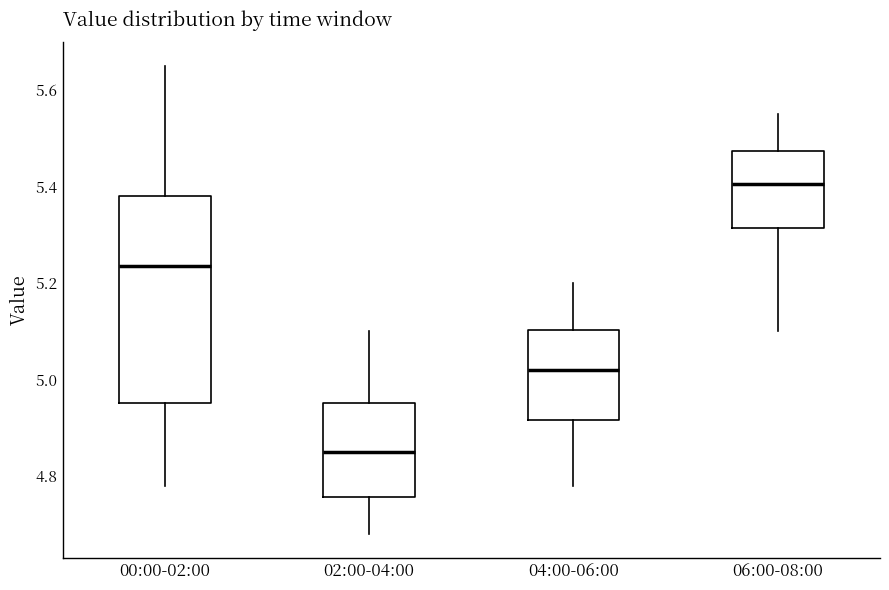

Comparing the boxes themselves (not the whiskers), which one is the tallest?

00:00-02:00